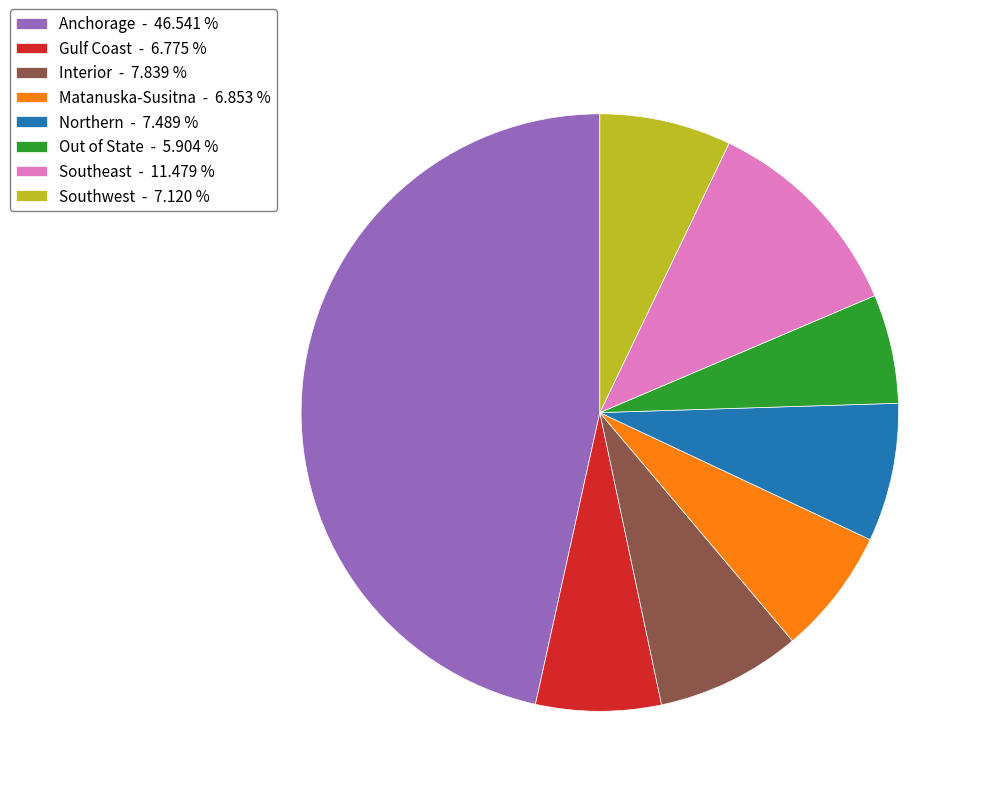

Combined, do Out of State - 5.904 % and Southeast - 11.479 % account for over 50%?

No